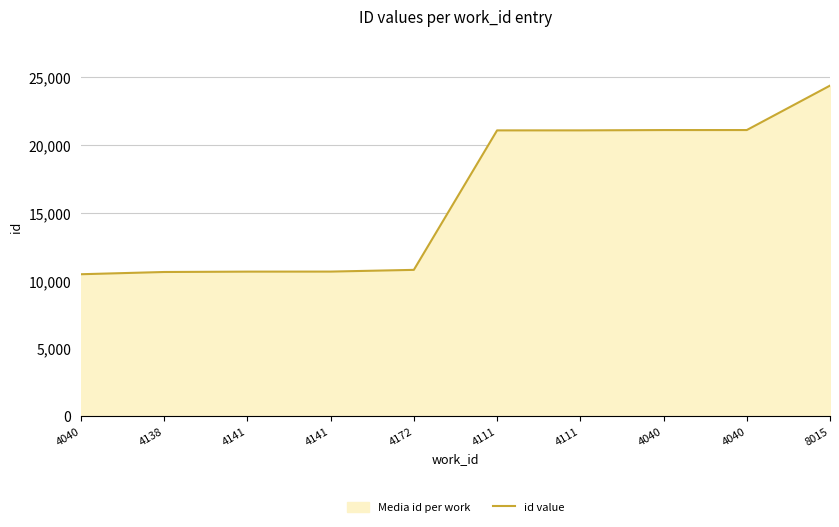

List the labels in order of value, smallest first.

4040, 4138, 4141, 4141, 4172, 4111, 4111, 4040, 4040, 8015